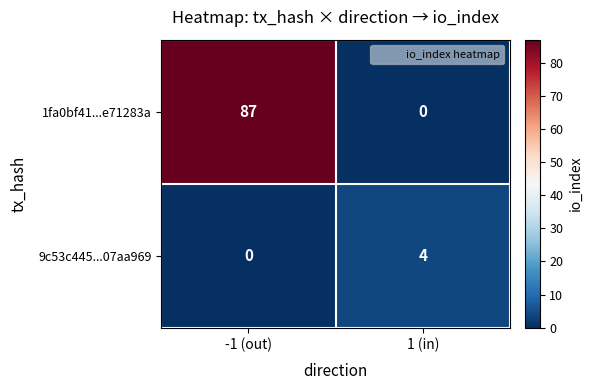

What is the highest value of the 9c53c445...07aa969 series?

4